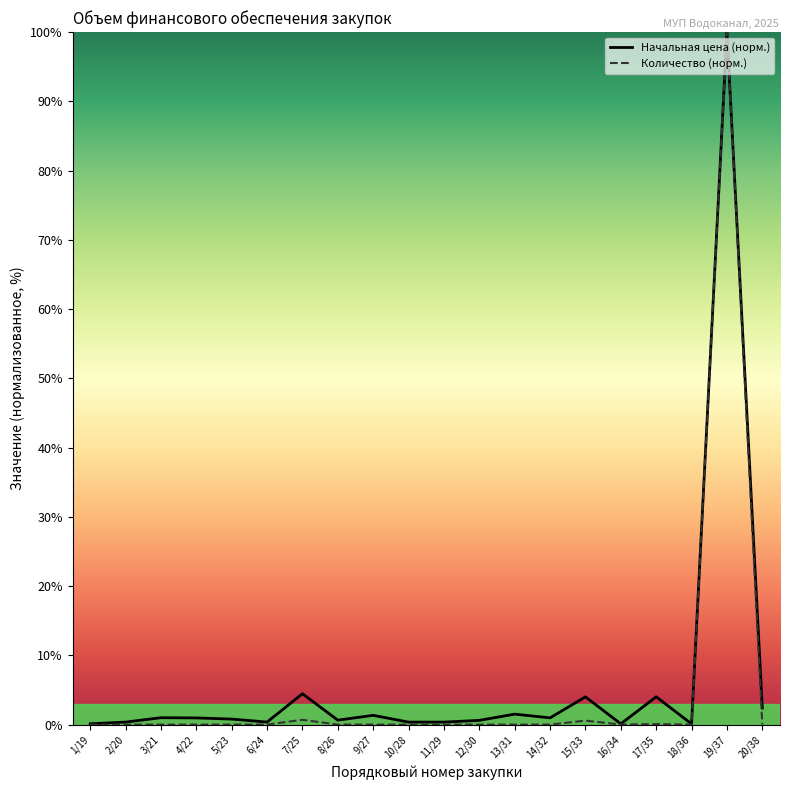

What value does the Поставка ГСМ series have at 18/36?

0.1